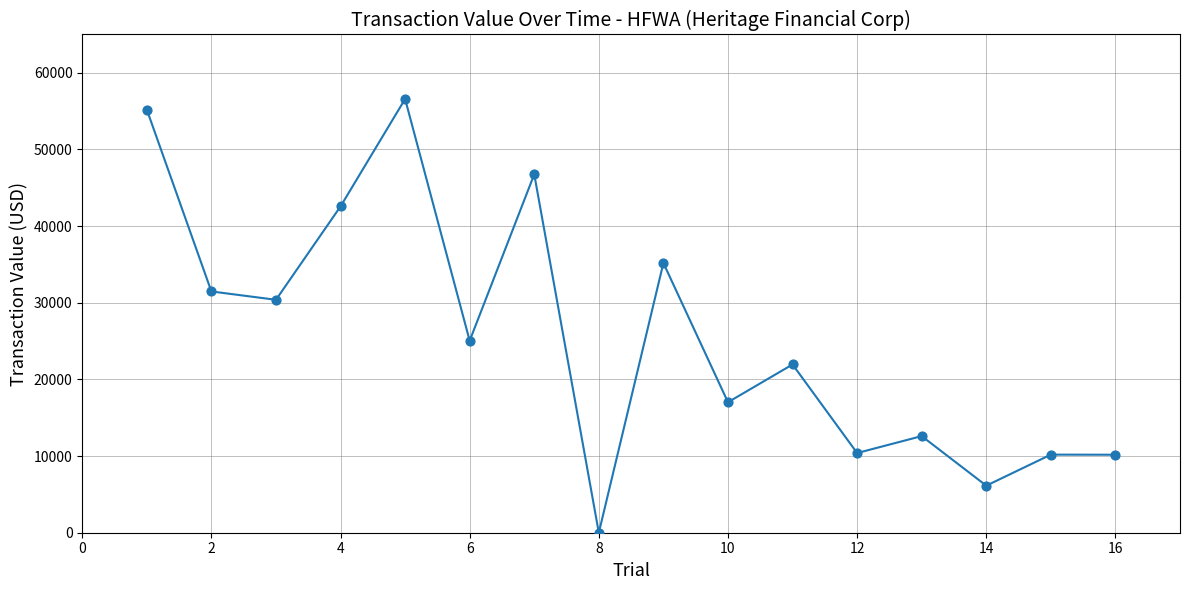

What is the maximum value shown in the chart?

56584